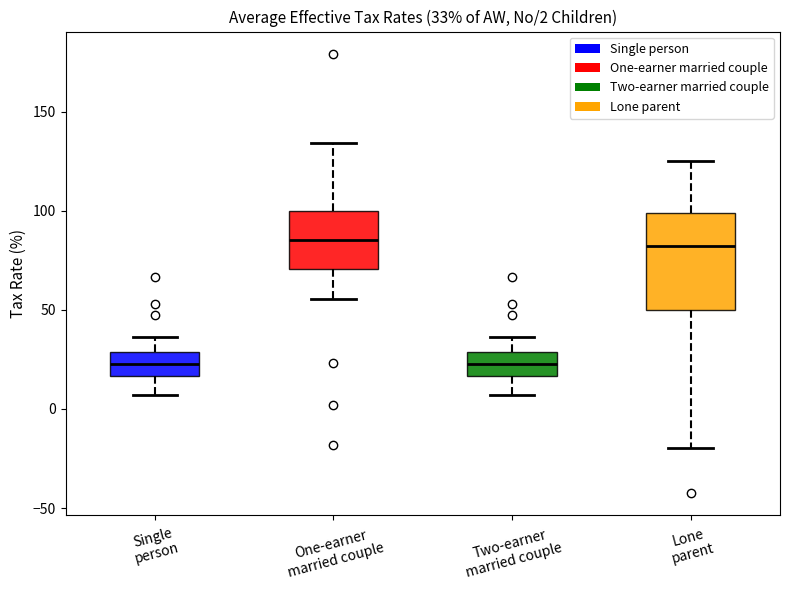

Comparing the boxes themselves (not the whiskers), which one is the tallest?

Lone parent